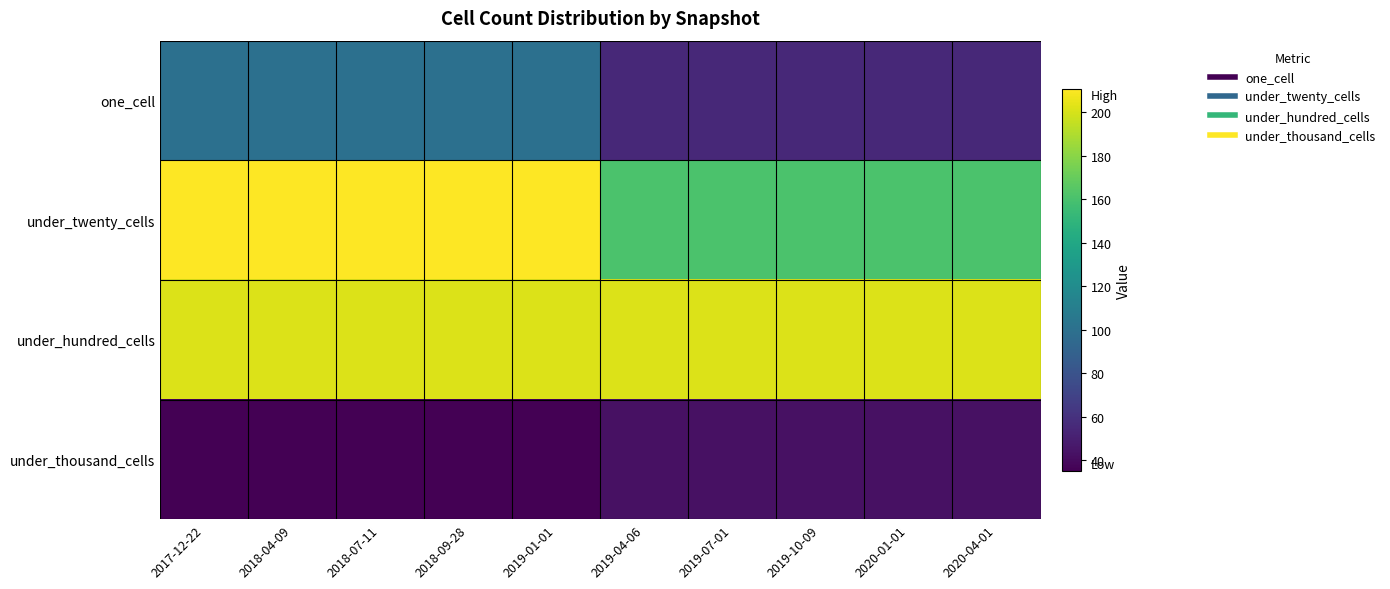

What is the greatest value displayed?

211